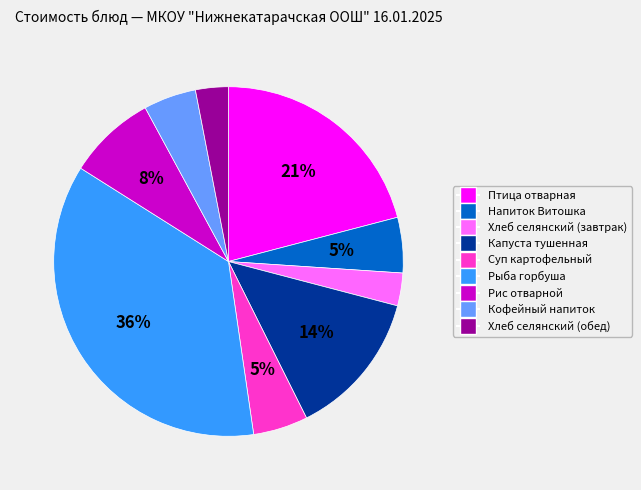

True or false: Капуста тушенная accounts for 5% of the total.

False